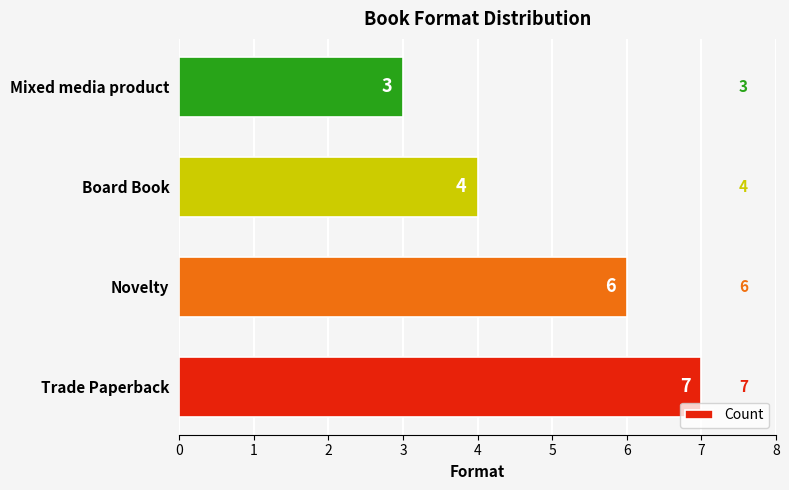

Approximately how many times larger is the value at Board Book compared to Mixed media product?

1.3